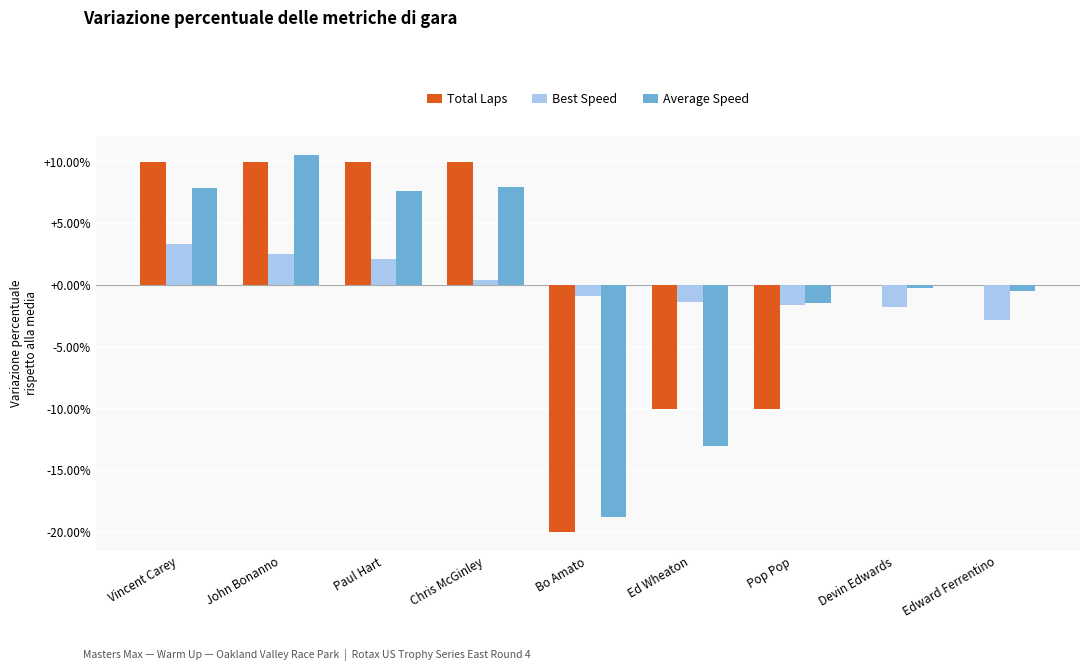

Which series changed the most between Paul Hart and Devin Edwards?

Total Laps